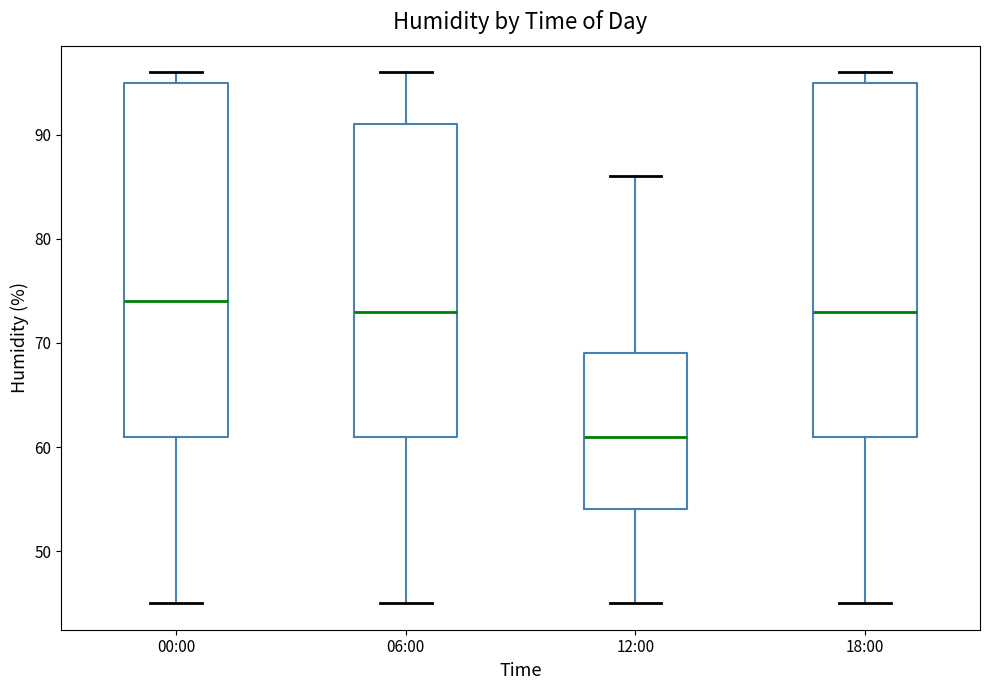

Which box has the lowest median line?

12:00